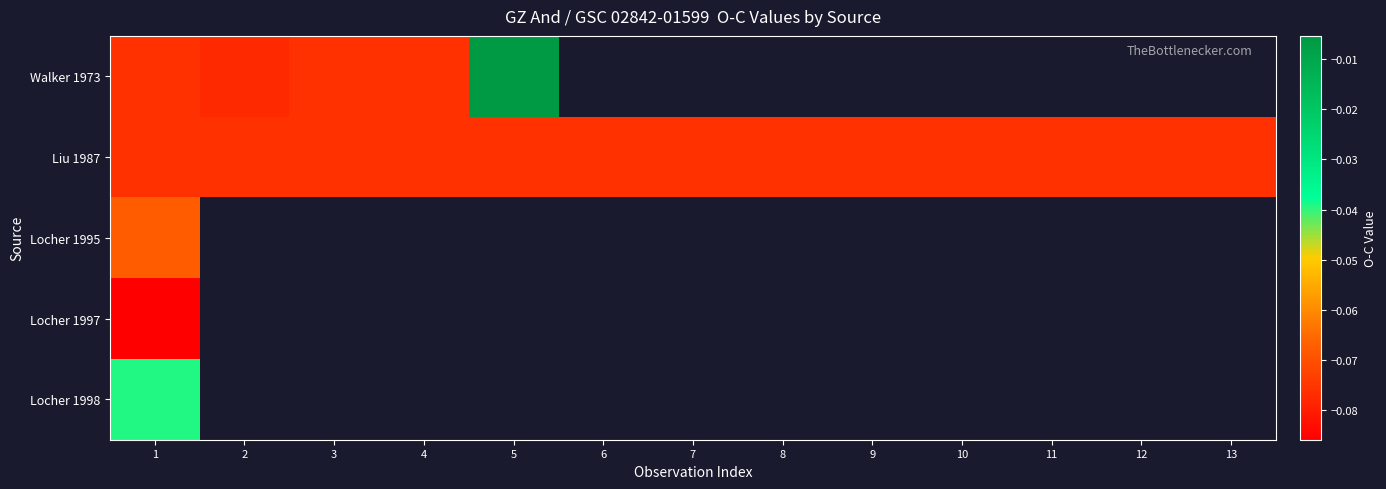

Which label corresponds to the largest value in the chart?

5